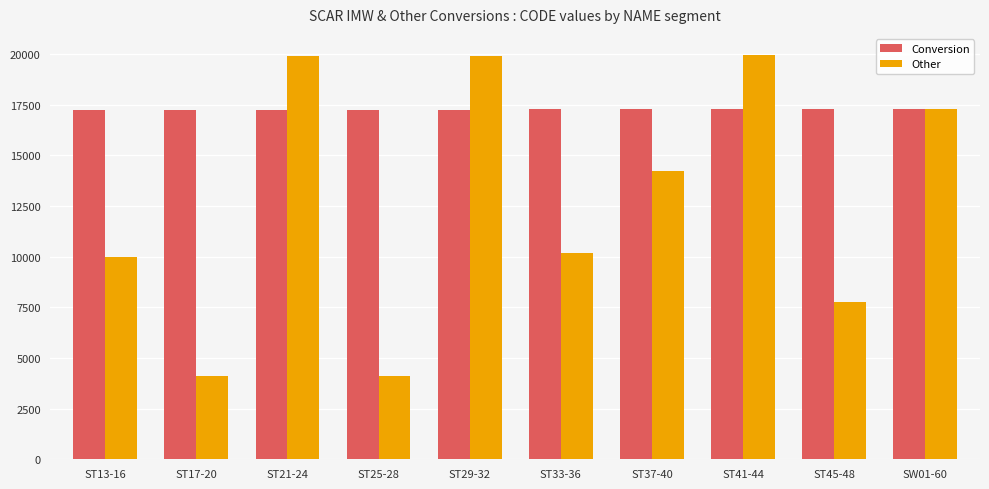

What is the maximum value shown in the chart?

19963